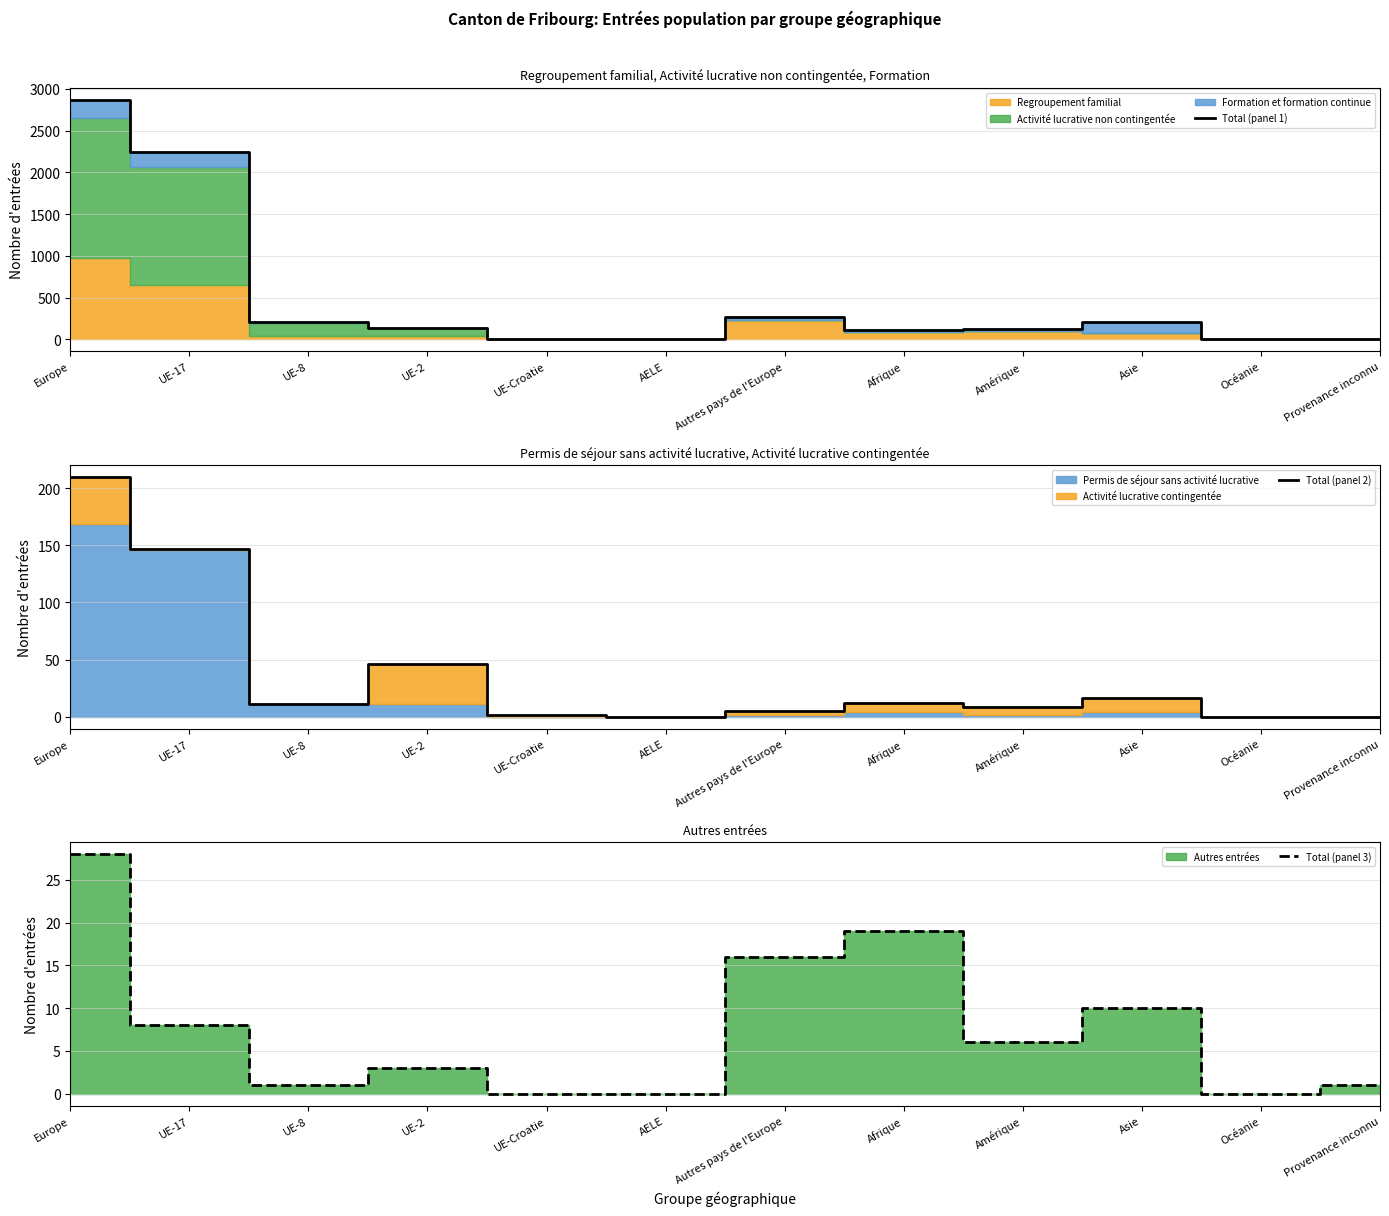

At how many categories does at least one series exceed 2099?

2